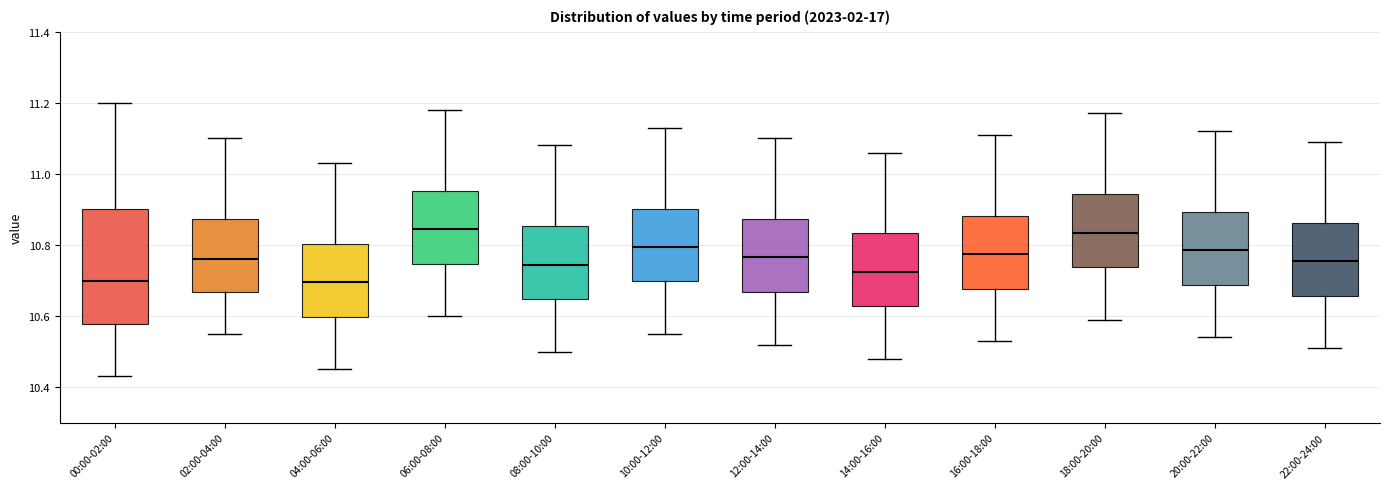

Which box is the tallest, from its lower edge to its upper edge?

00:00-02:00